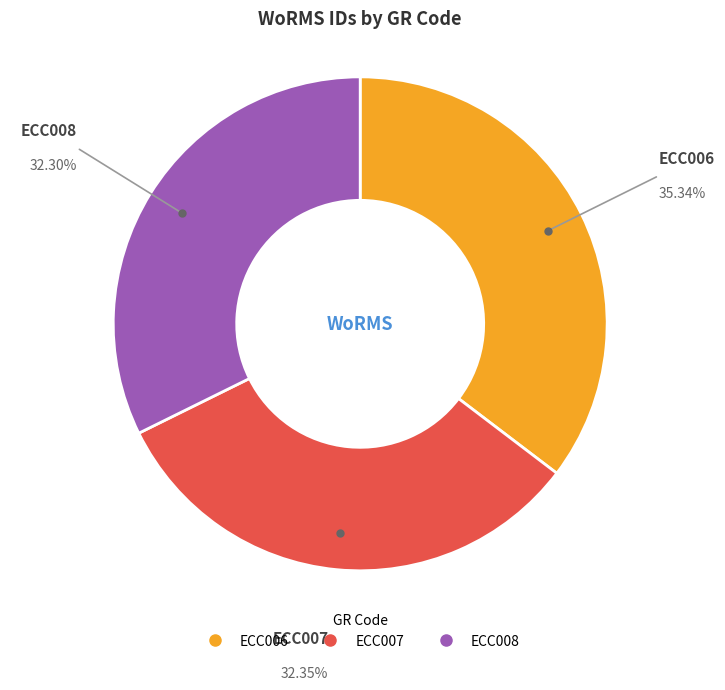

Is the sum of ECC006 and ECC007 greater than half?

Yes